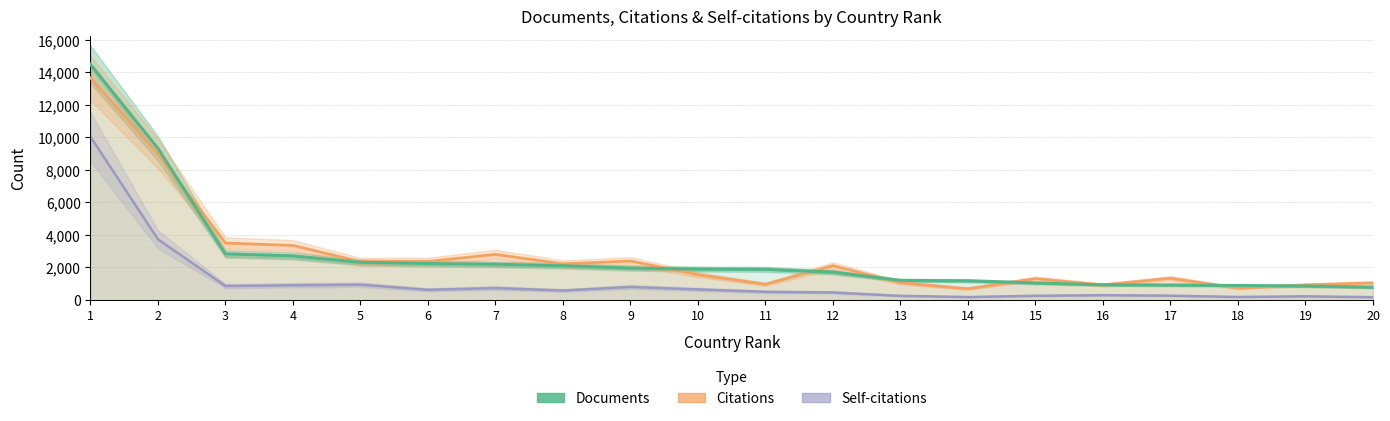

Count the number of categories in the chart.

20